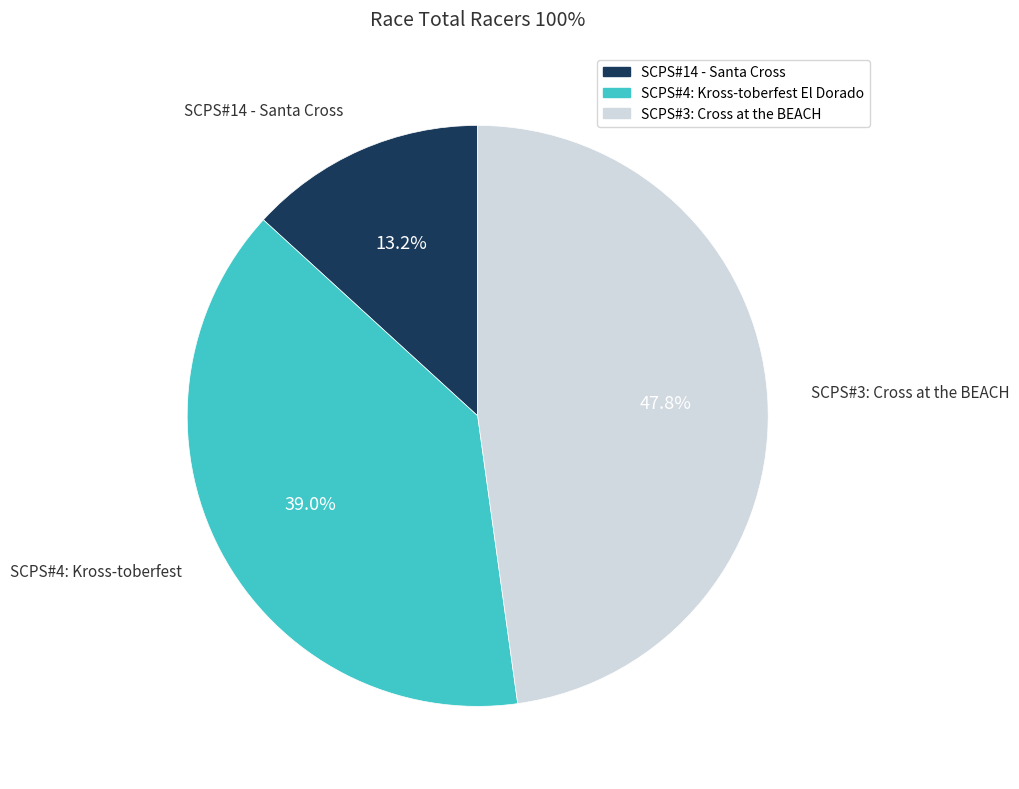

Does any single category account for the majority?

No